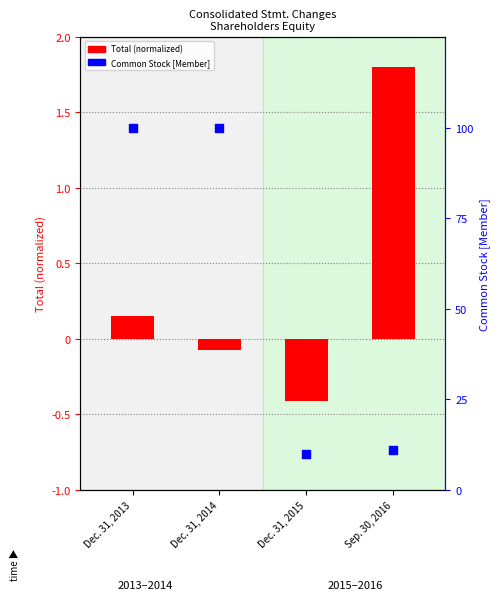

Which series has the largest total across all categories?

Common Stock [Member]